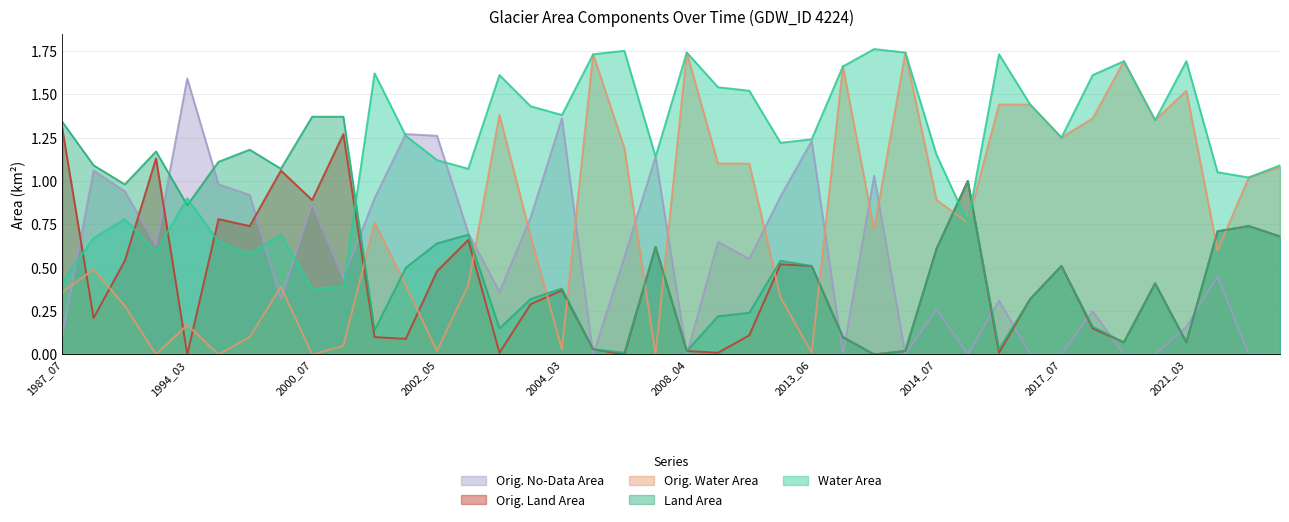

What is the maximum value for origNoDataArea?

1.6